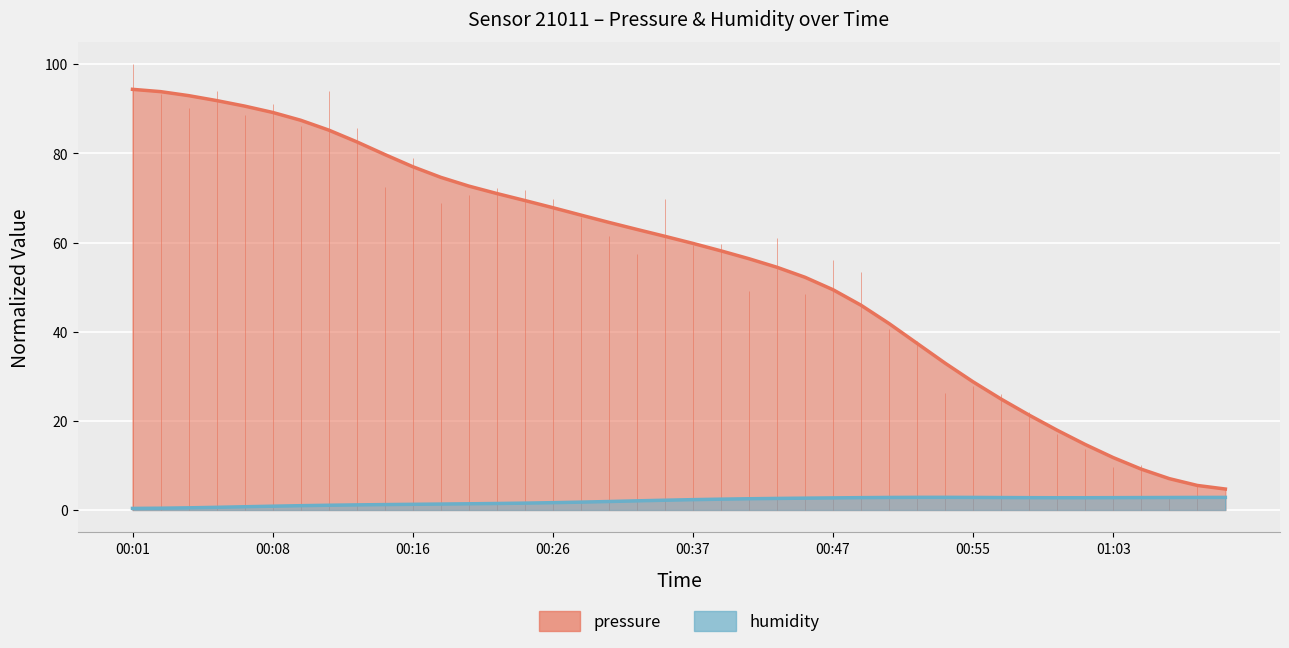

What is the value of the pressure point at the 18th from the left?

64.5